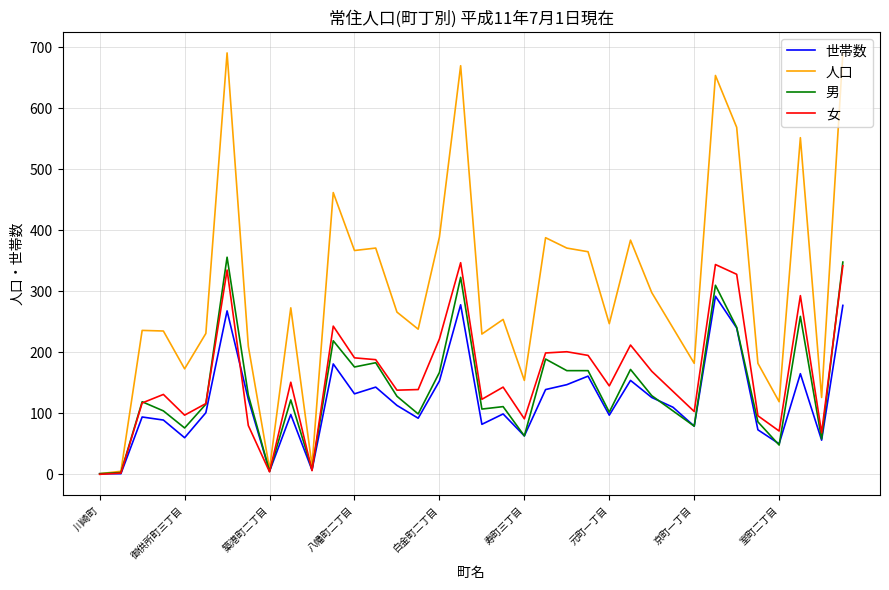

Which series has the largest range (max minus min)?

人口